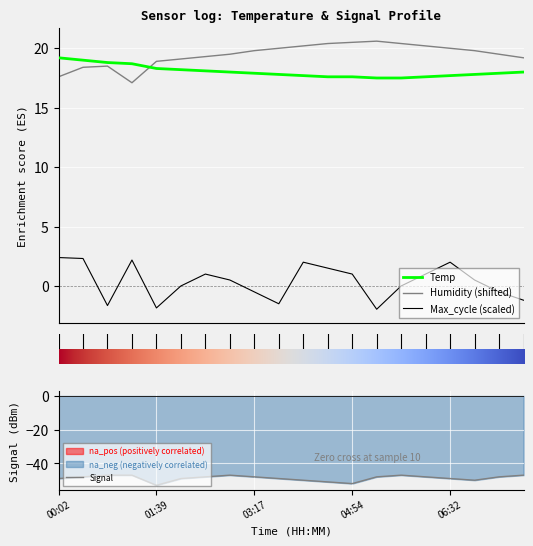

What is the maximum value shown in the chart?

20.6